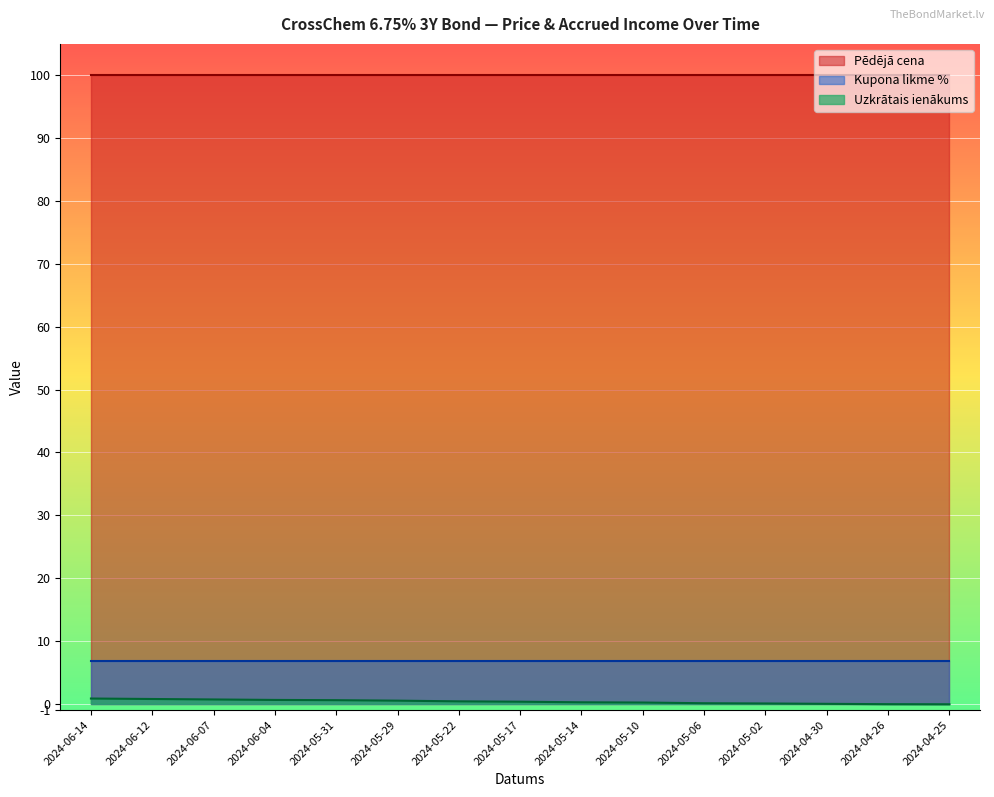

What is the label of the 3rd point from the left?

2024-06-07